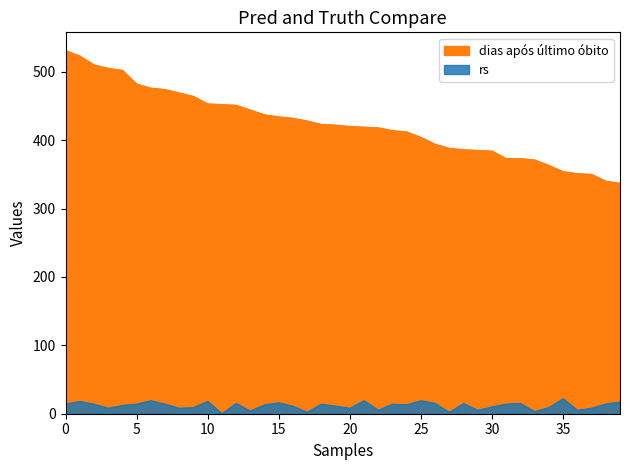

Reading right to left, extract all data points from this chart.

dias após último óbito: 337	340	350	351	354	363	371	373	373	384	385	386	388	394	404	412	414	418	419	420	422	423	428	432	434	437	444	451	452	453	464	469	474	476	482	502	505	510	523	531
rs: 17	14	8	5	22	9	3	15	14	10	5	15	2	15	19	13	14	5	19	8	11	14	2	11	16	13	4	15	0	18	9	8	14	19	14	12	8	14	18	14